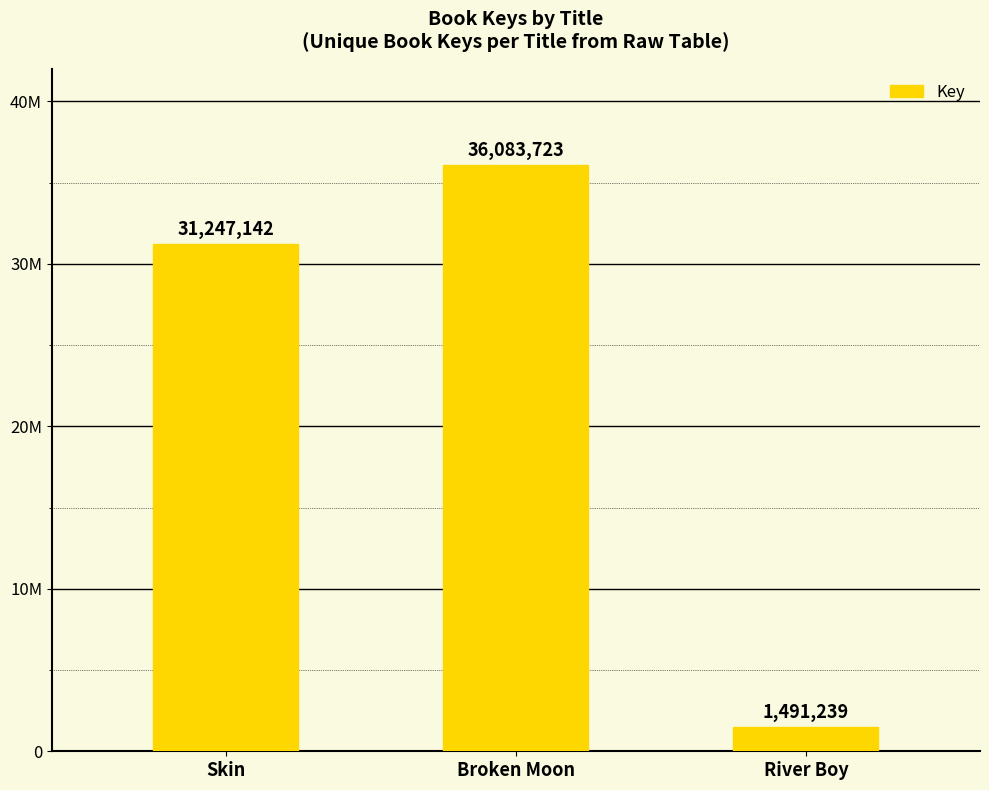

Reading left to right, what are all the values shown in this chart?

Skin=31247142	Broken Moon=36083723	River Boy=1491239